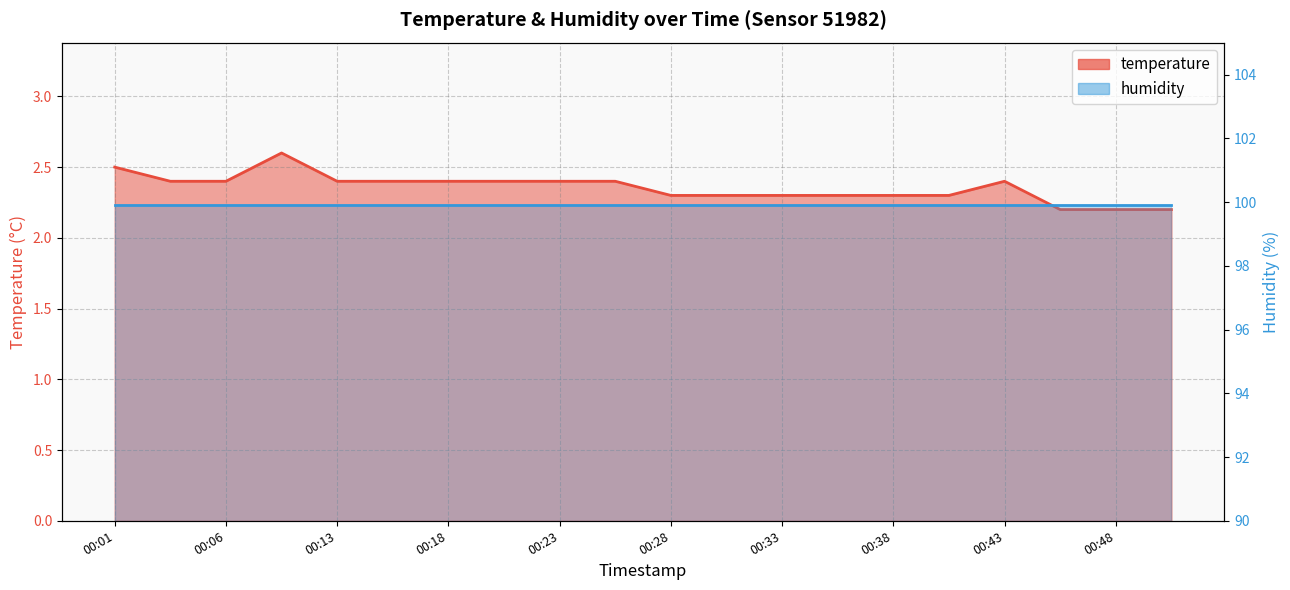

What is the average value?

2.4